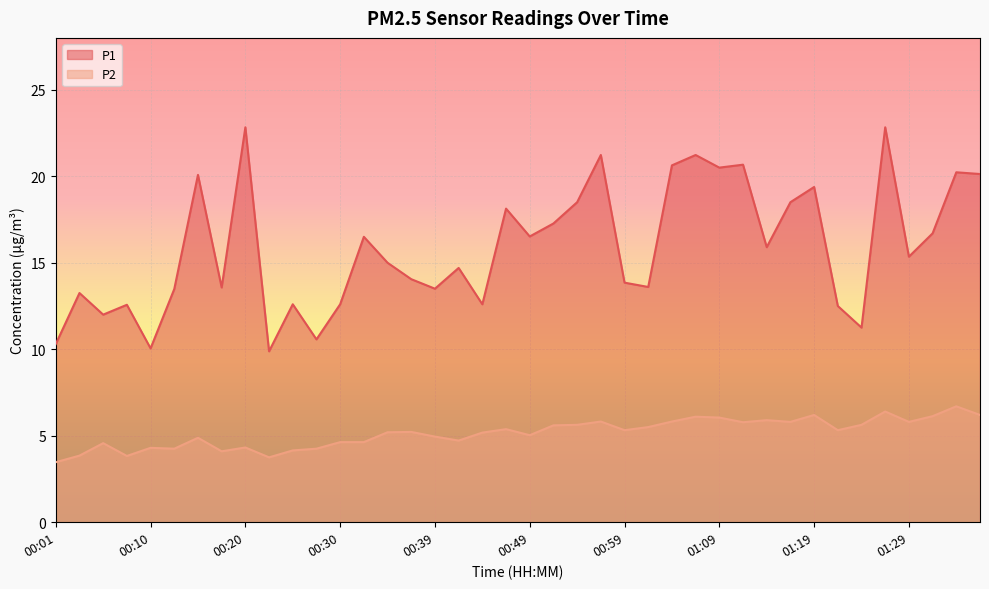

Which series has the largest total across all categories?

P1